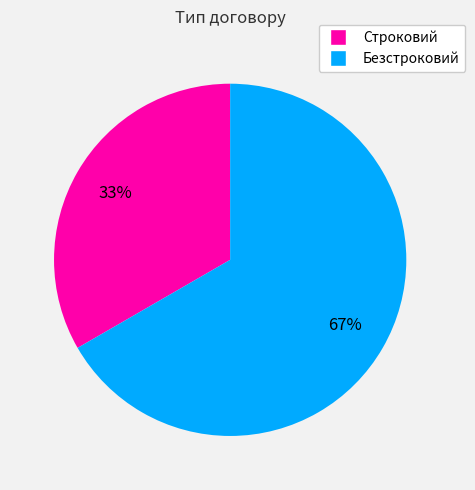

Do Безстроковий and Строковий together represent more than half of the pie?

Yes